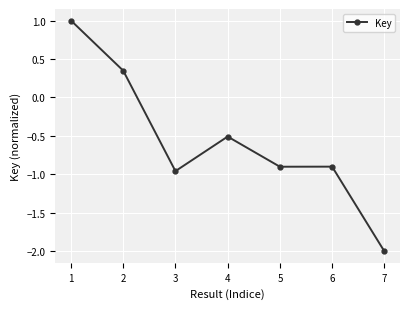

True or false: the data has more than 2 interior local peaks.

False